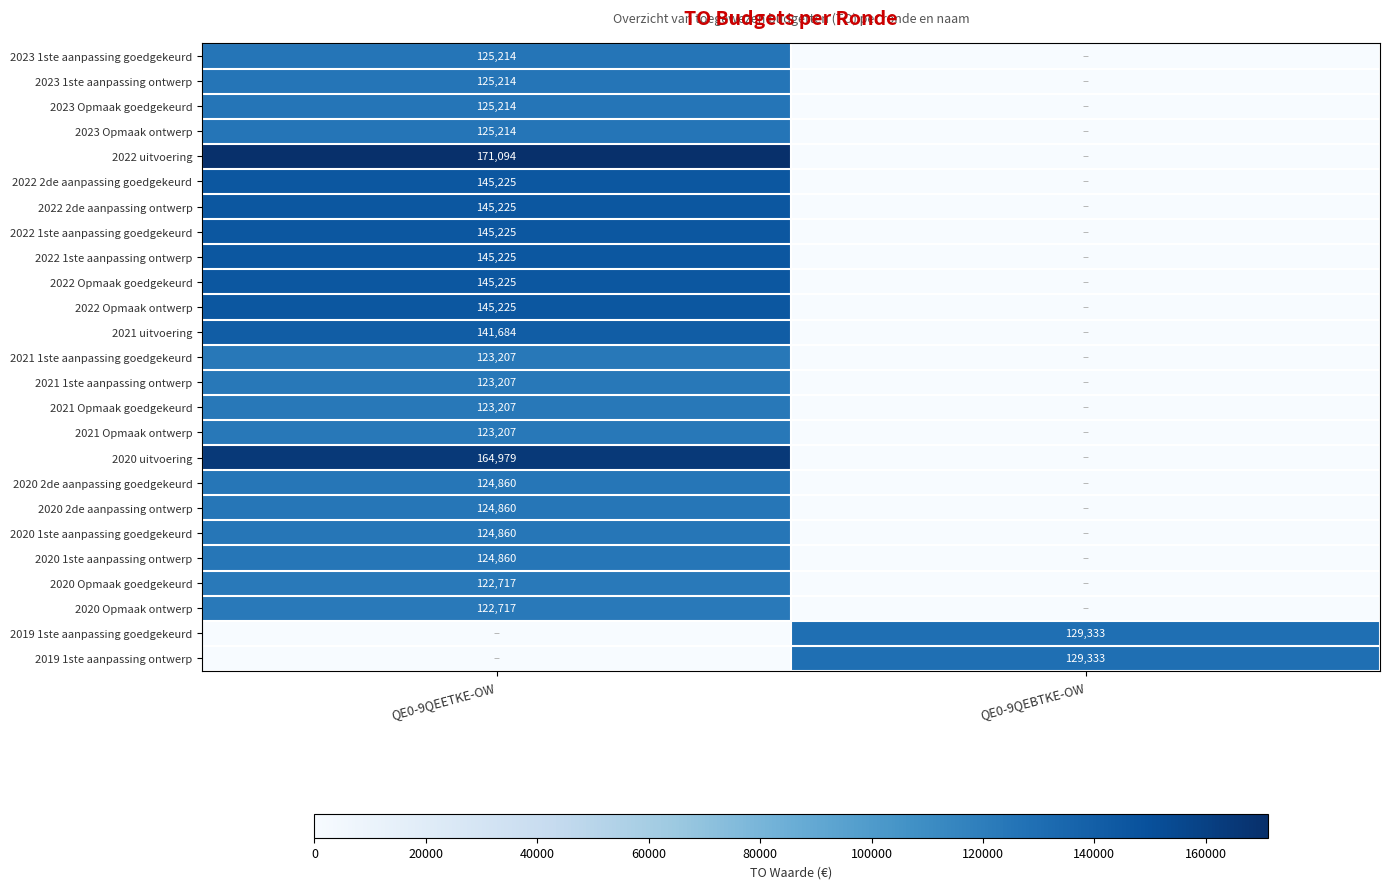

How many categories are shown in the chart?

2